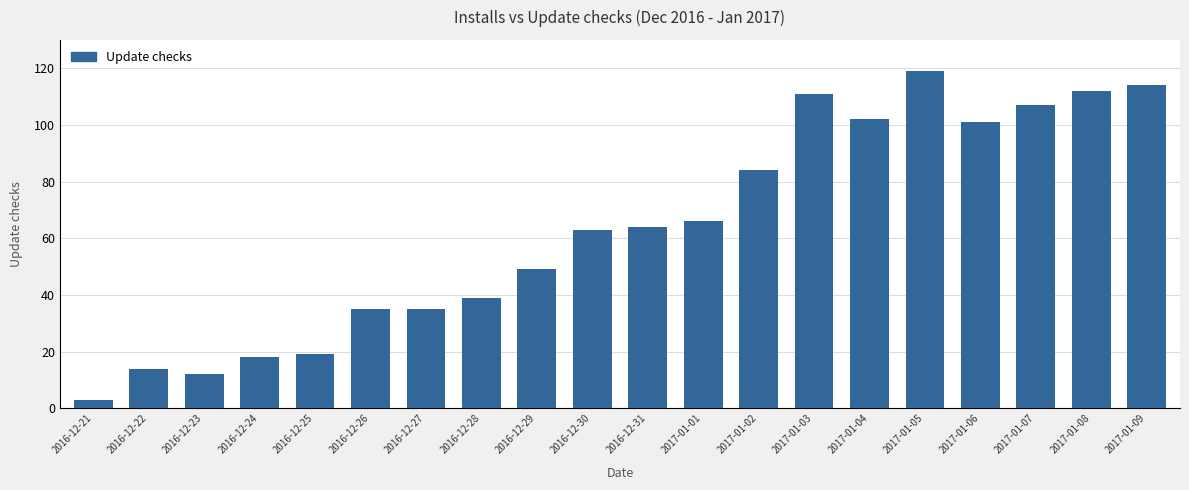

What is the ratio of the value at 2017-01-01 to the value at 2017-01-02?

0.8